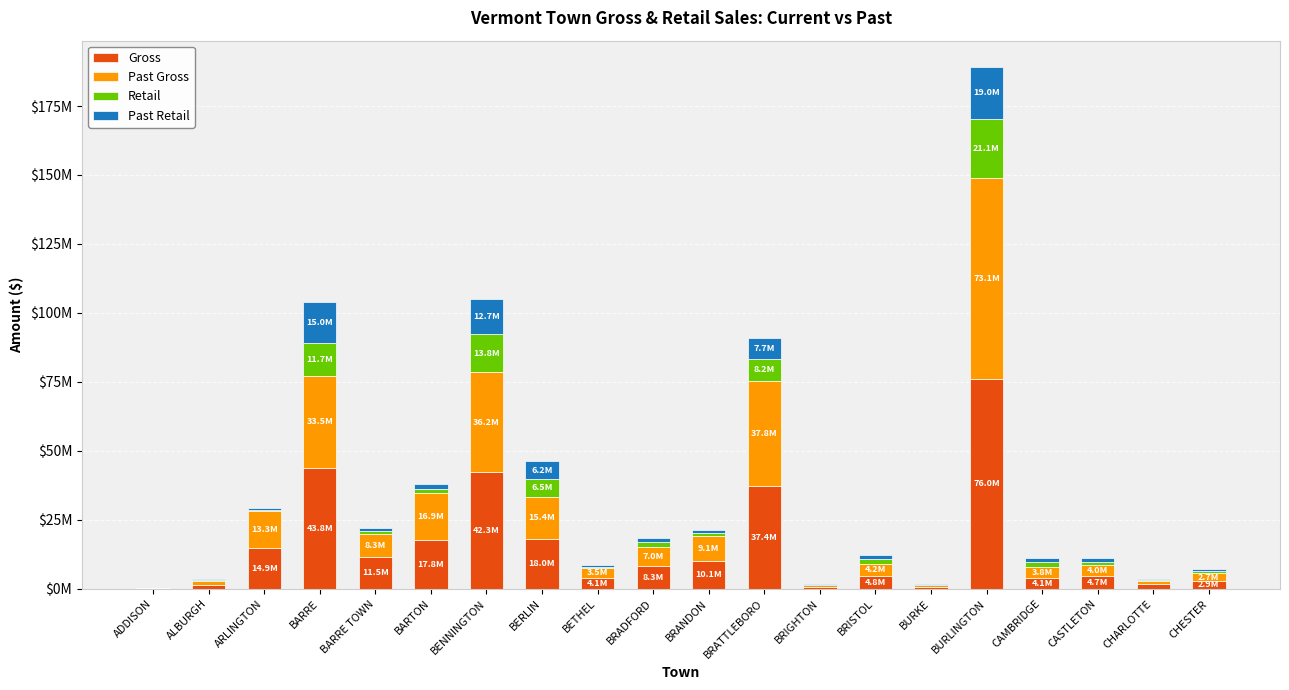

What is the label of the 14th bar from the right?

BENNINGTON